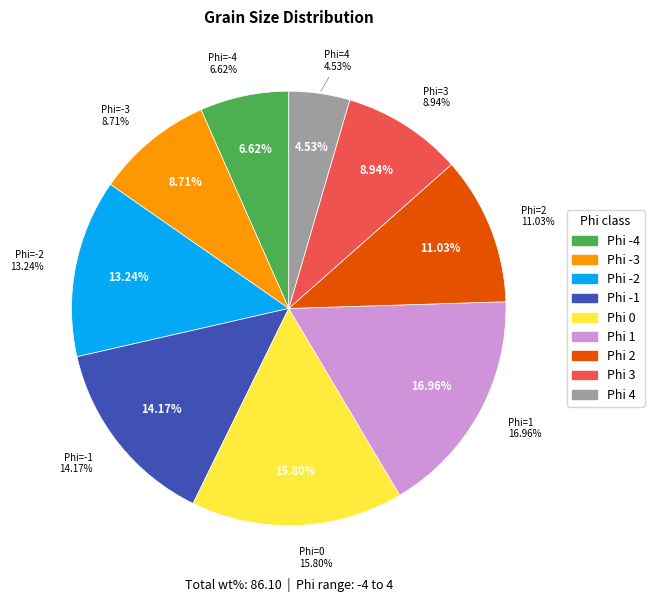

Which category has the biggest portion of the pie?

1